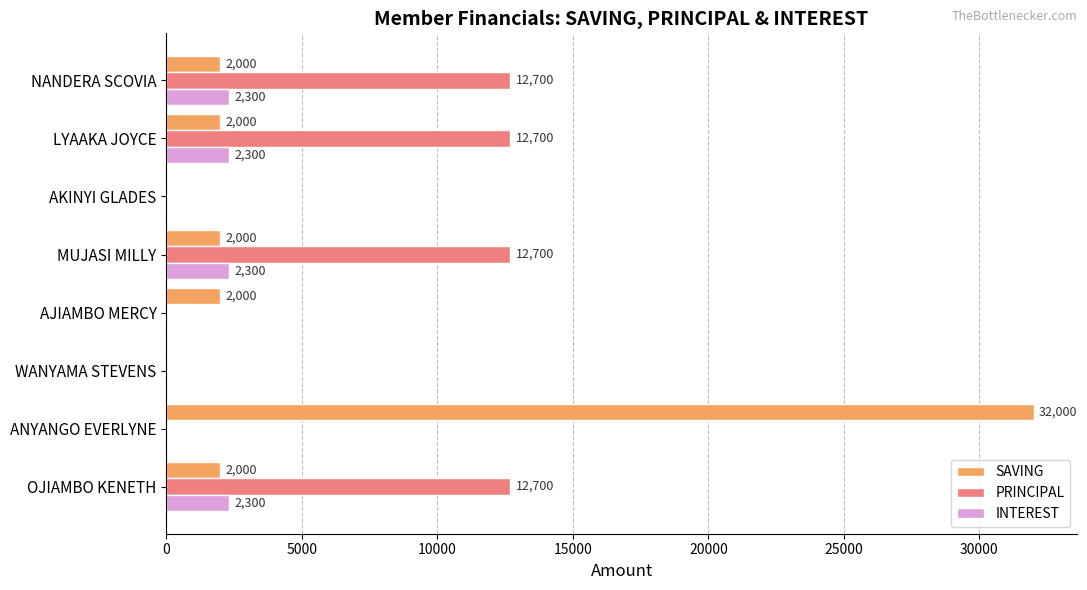

What is the total value across all series at AJIAMBO MERCY?

2000